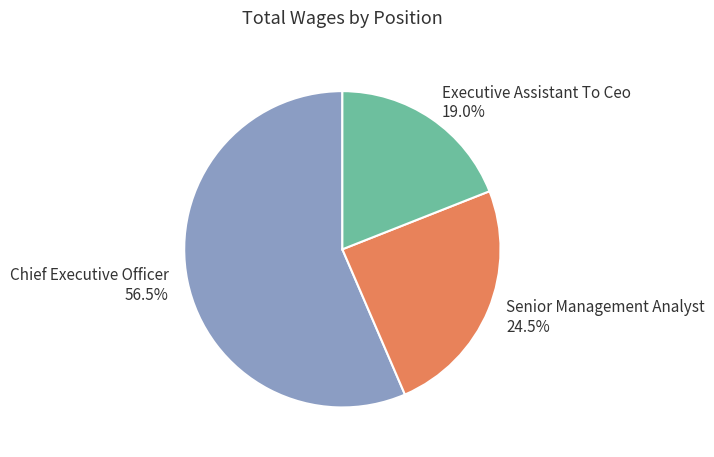

Count the number of slices in the pie.

3